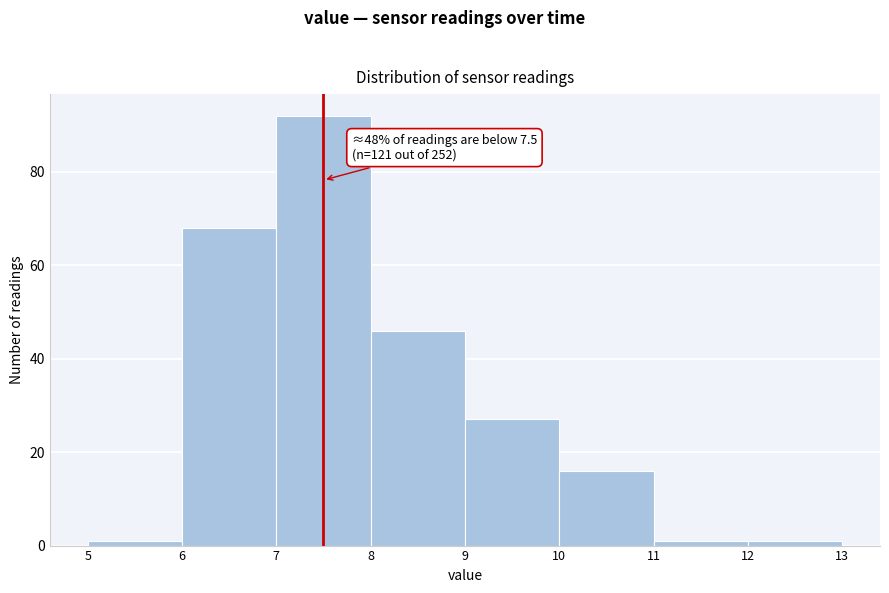

Over which range of the x-axis is the bar tallest?

7 to 8